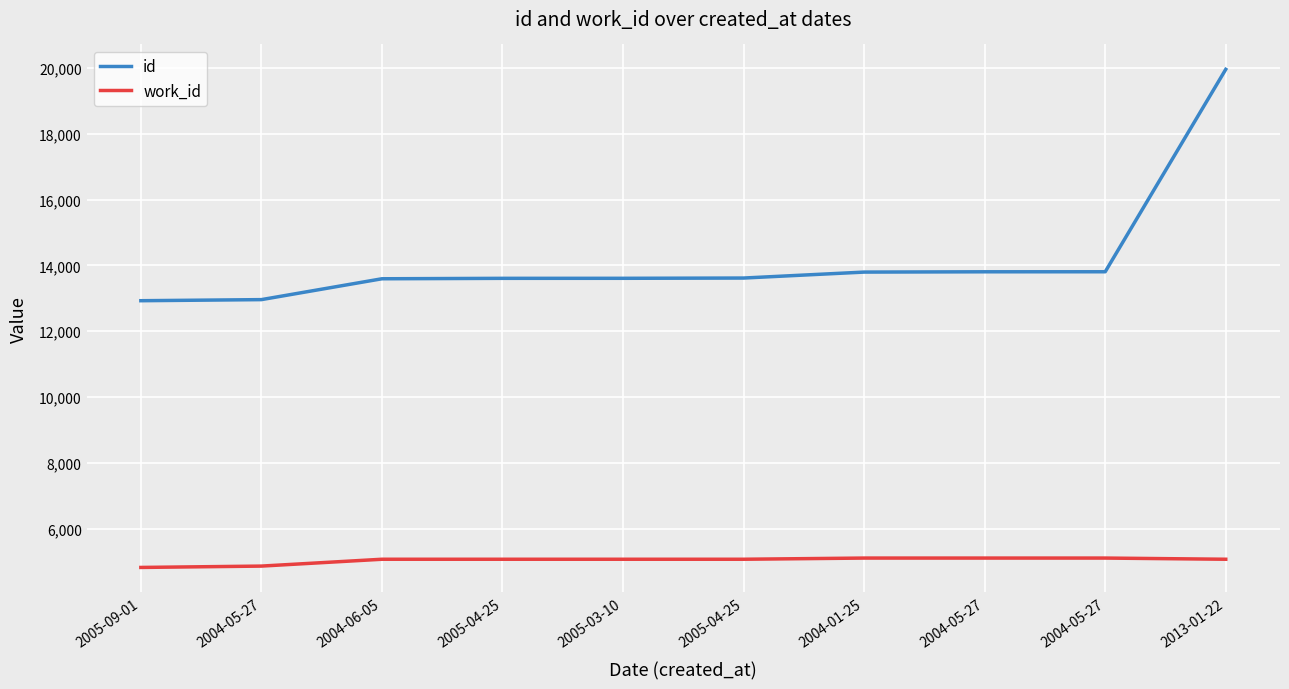

Between 2004-01-25 and 2004-06-05, which is larger?

2004-01-25